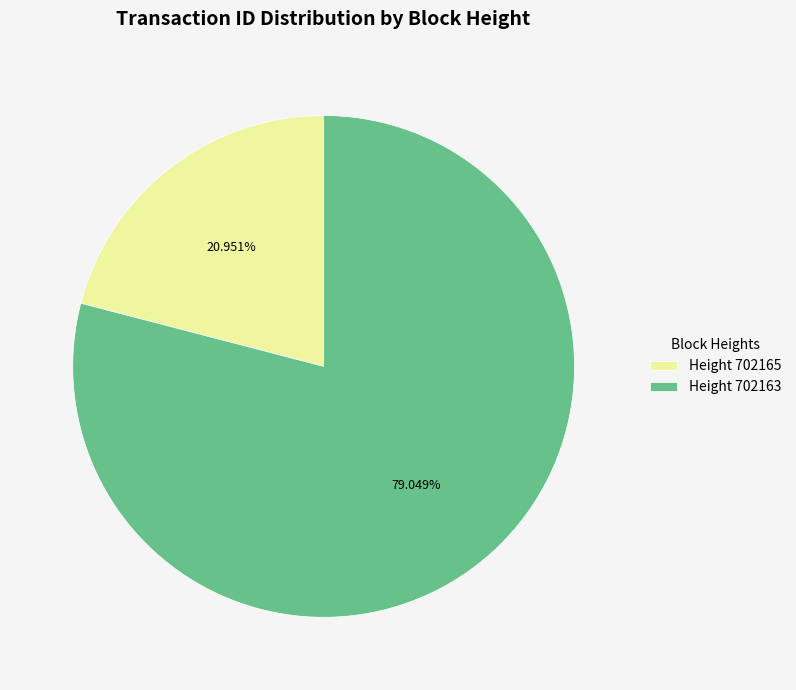

Does Height 702165 represent more than half of the total?

No